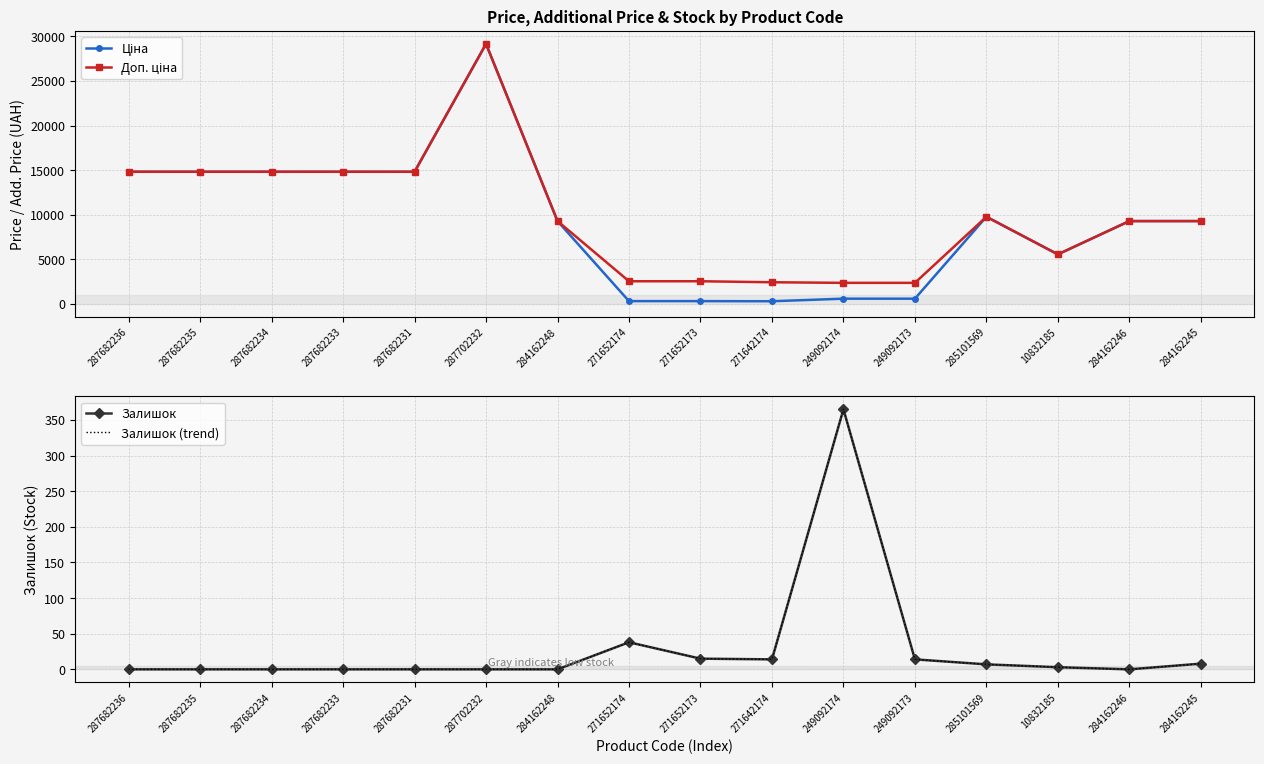

Which series has the largest total across all categories?

Доп. ціна